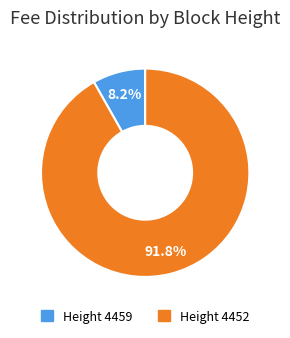

Is there a majority slice in this chart?

Yes